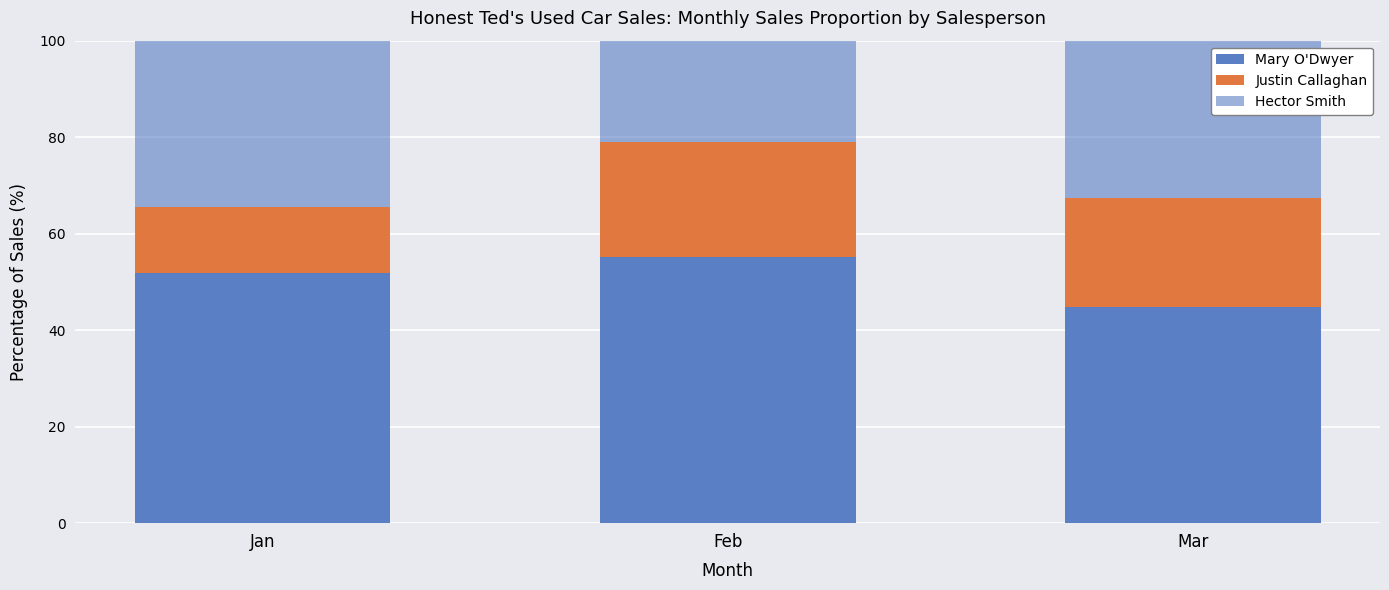

At which label is Justin Callaghan closest to 18?

Jan